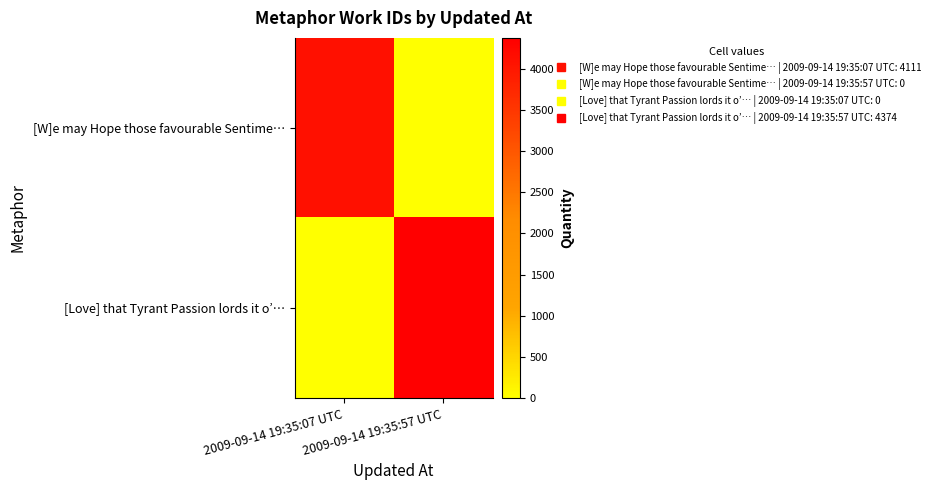

What is the maximum value shown in the chart?

4374